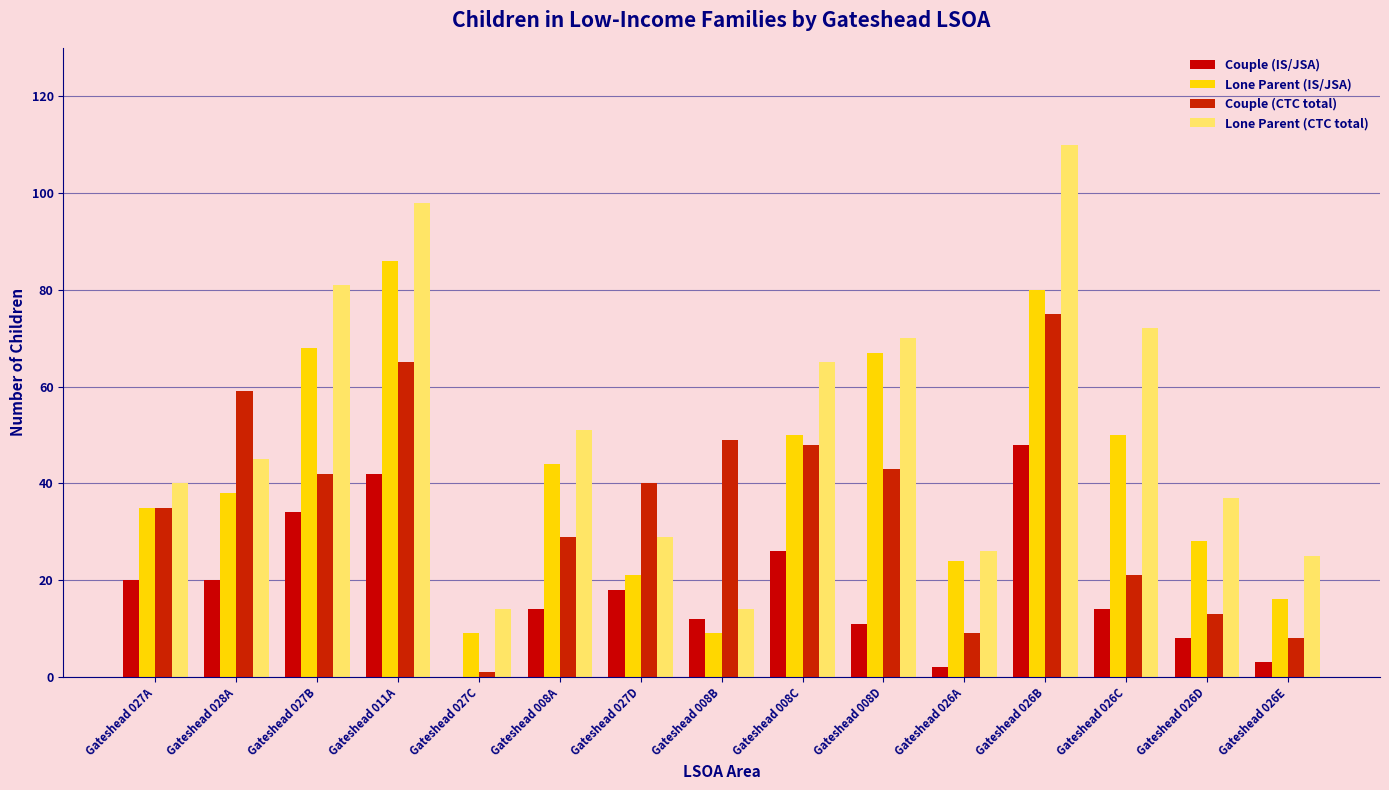

What is the difference between the maximum and minimum values in the Lone Parent (IS/JSA) series?

77